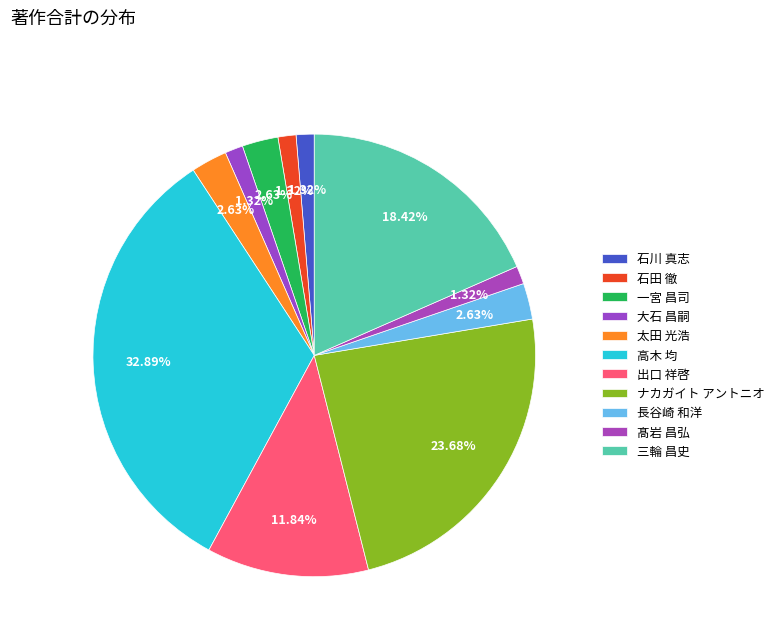

Do 髙岩 昌弘 and 石川 真志 together represent more than half of the pie?

No